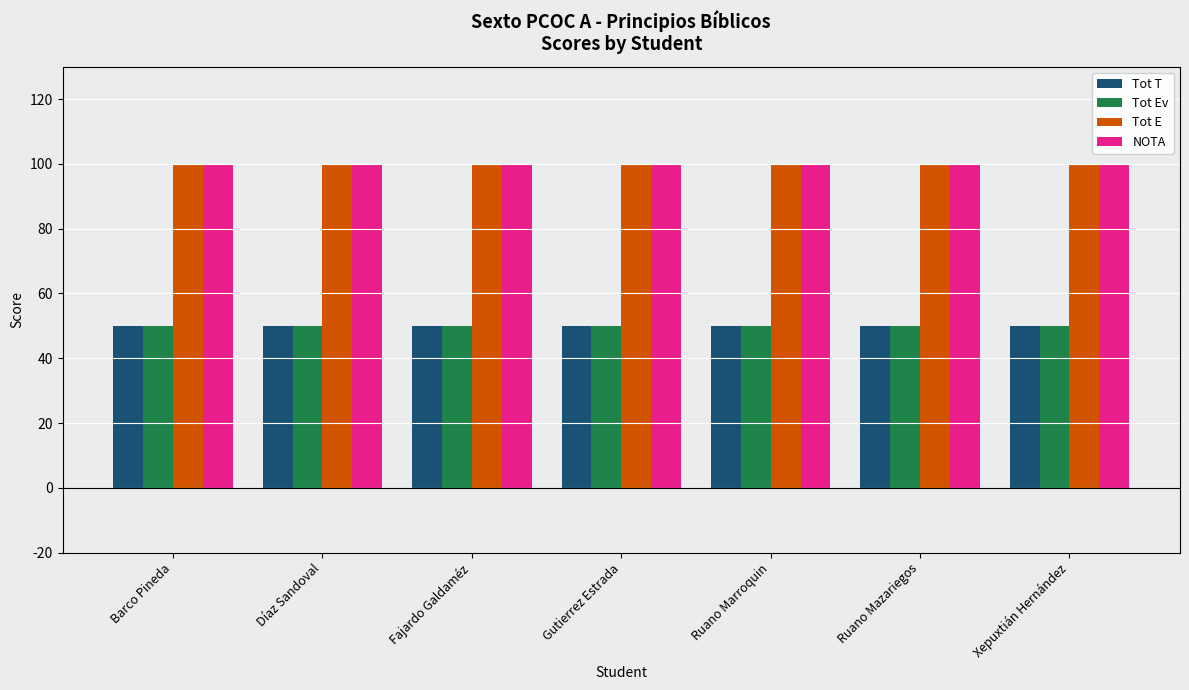

What position from the right is Fajardo Galdaméz?

5